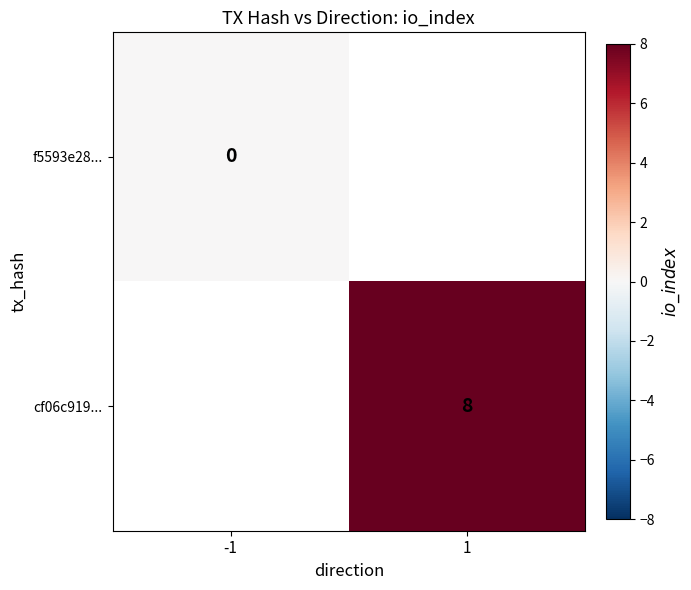

The cf06c919... series shows 8 at 1. True or false?

True